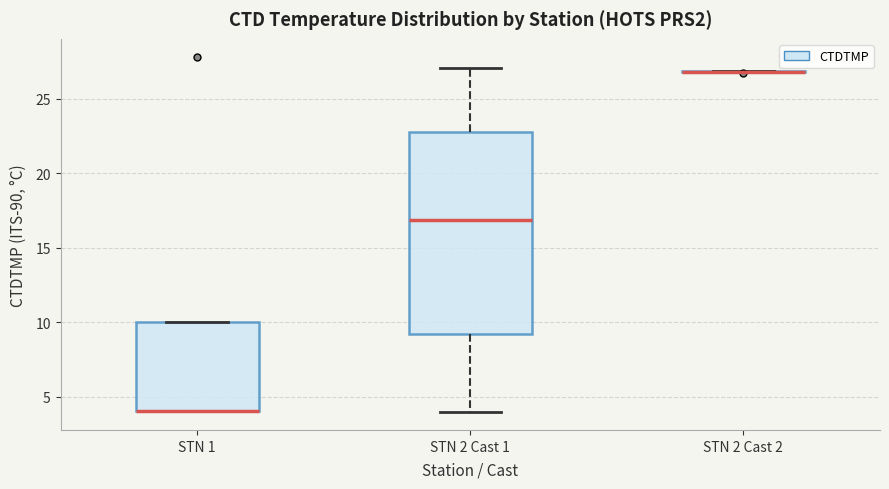

Comparing the boxes themselves (not the whiskers), which one is the tallest?

STN 2 Cast 1